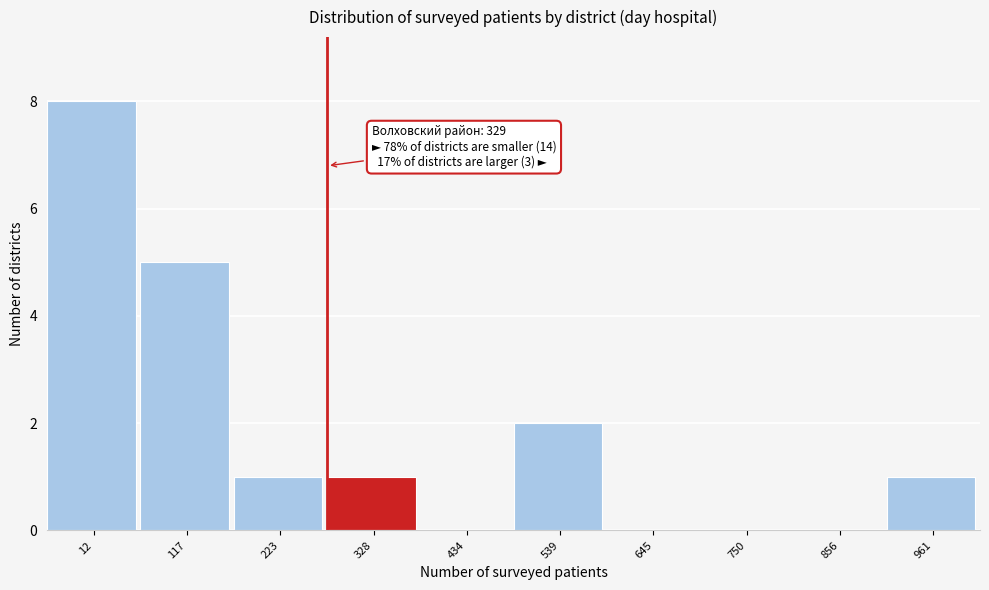

Reading left to right, transcribe all the data shown in this chart.

12=8	117=5	223=1	328=1	434=0	539=2	645=0	750=0	856=0	961=1